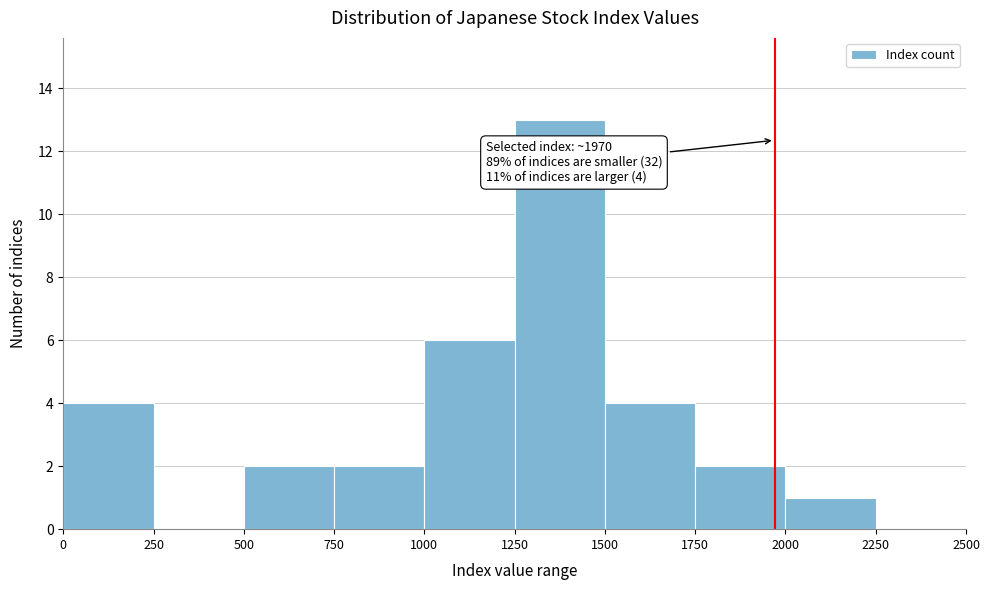

Over which range of the x-axis is the bar tallest?

1250 to 1500